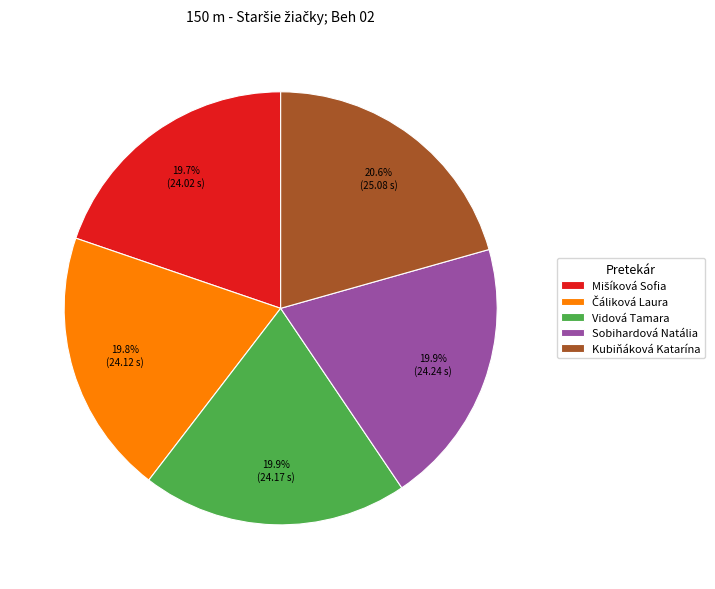

Which slice is the largest?

Kubiňáková Katarína